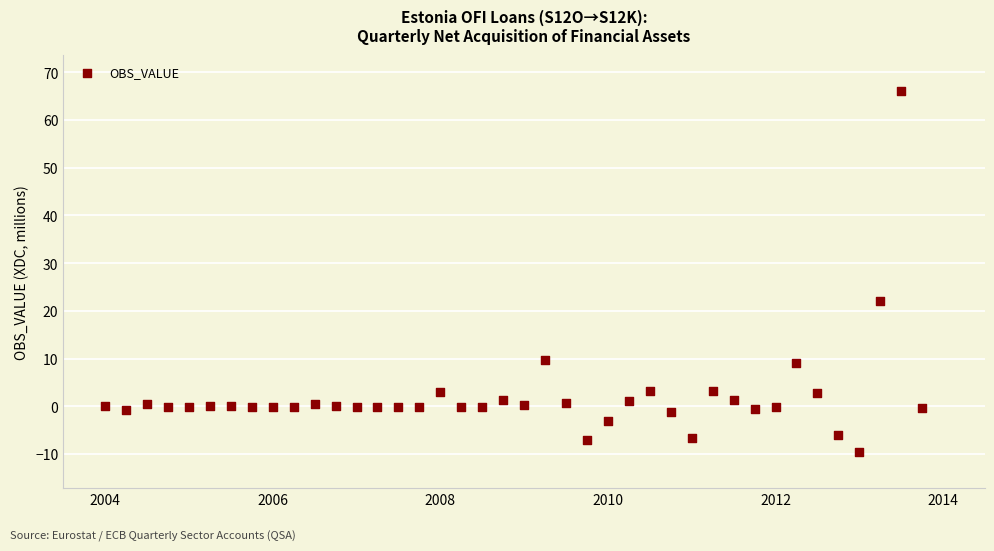

What is the range of Y values (max minus min)?

75.7